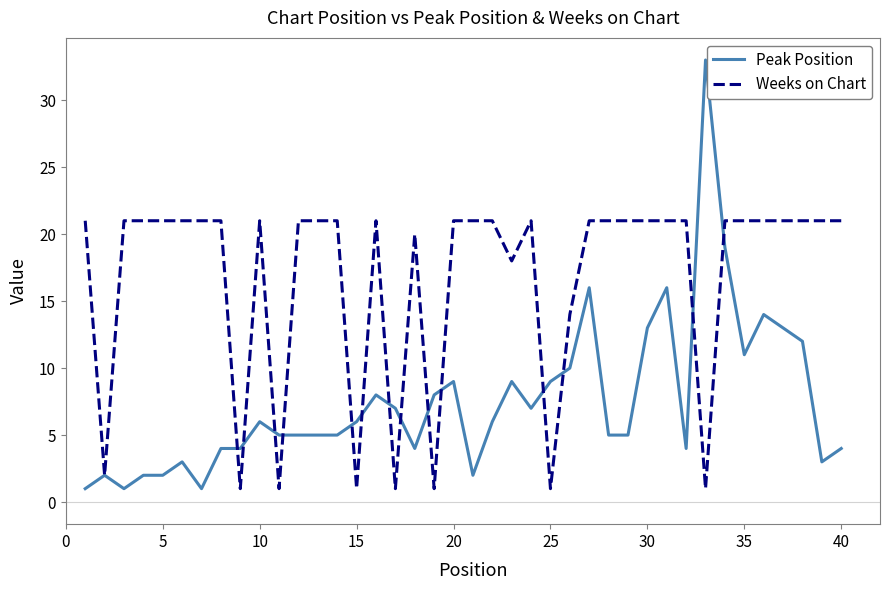

Which series has the largest total across all categories?

Weeks on Chart